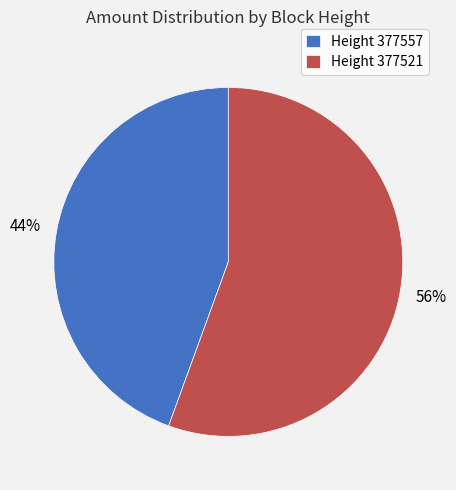

To the nearest percent, what percentage of the pie is Height 377557?

44%